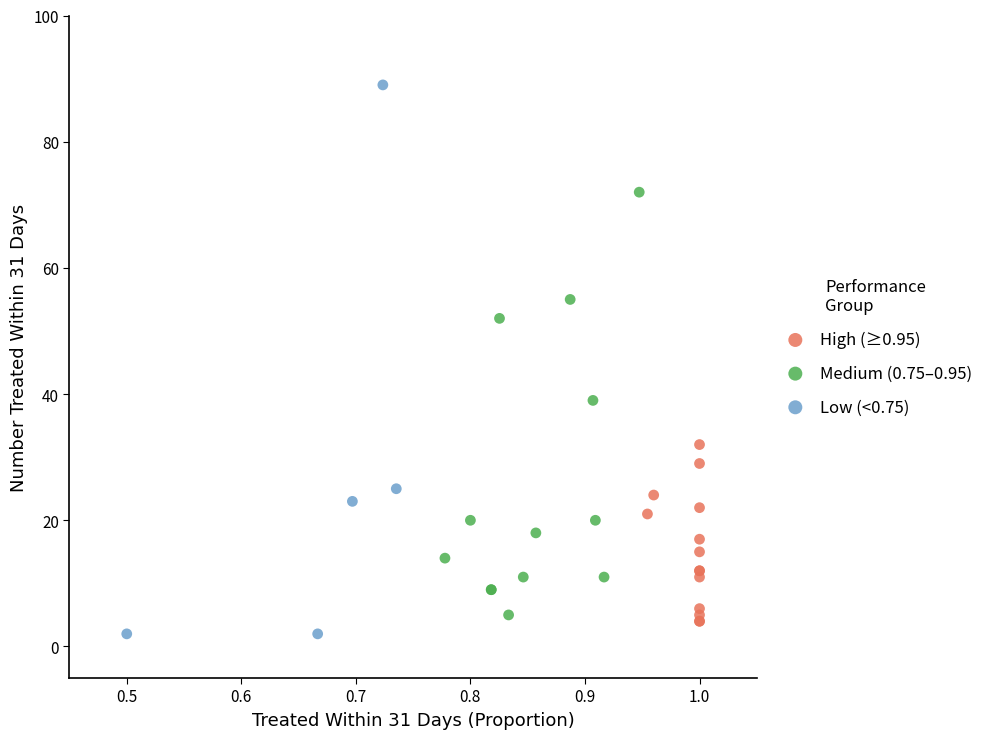

Which series has the largest Y range (max minus min)?

Low (<0.75)